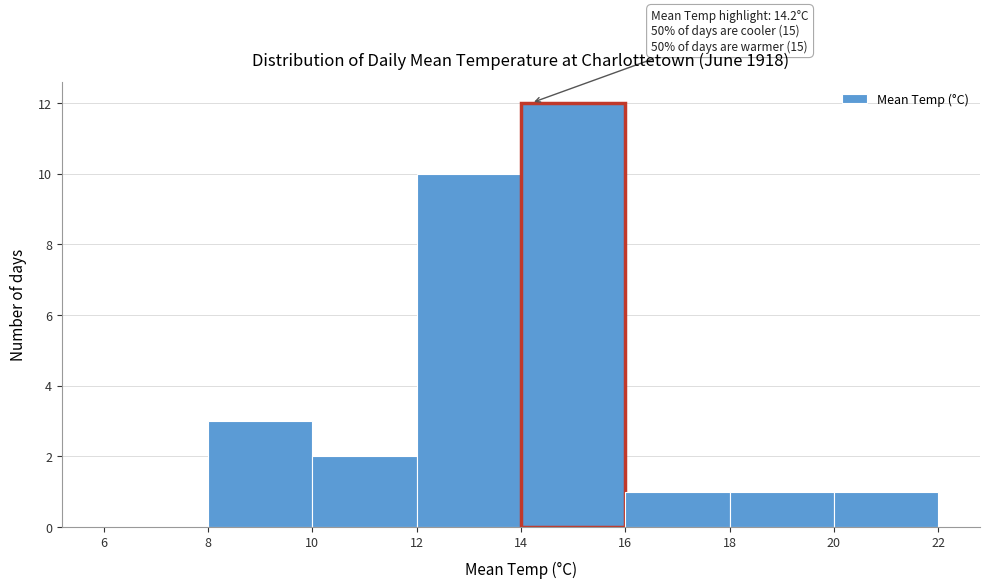

Which range on the x-axis has the tallest bar?

14 to 16